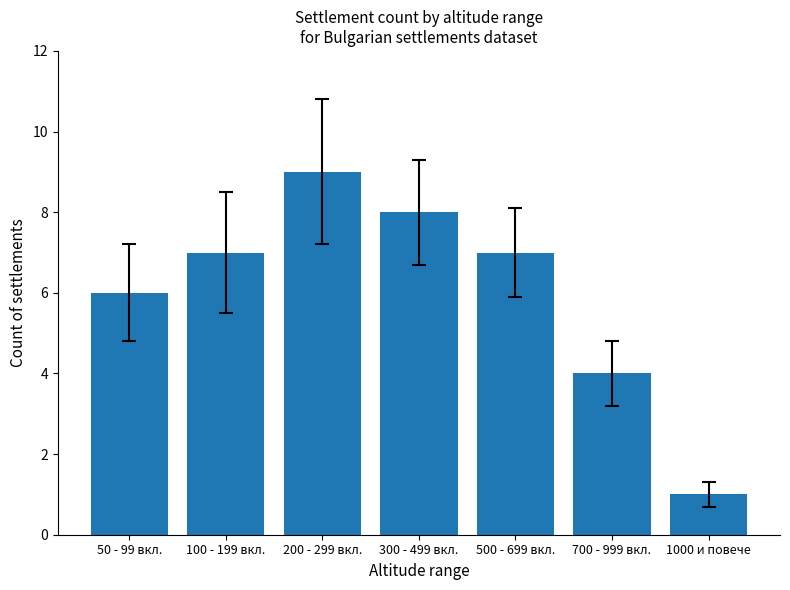

What is the label of the 4th bar from the left?

300 - 499 вкл.